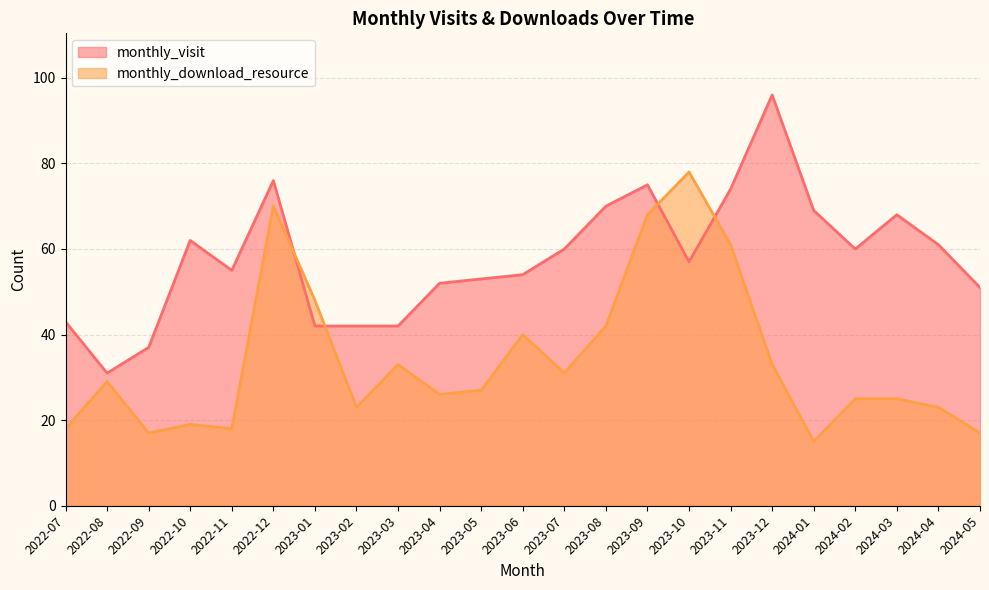

The value of monthly_visit at 2022-11 is 18. True or false?

False